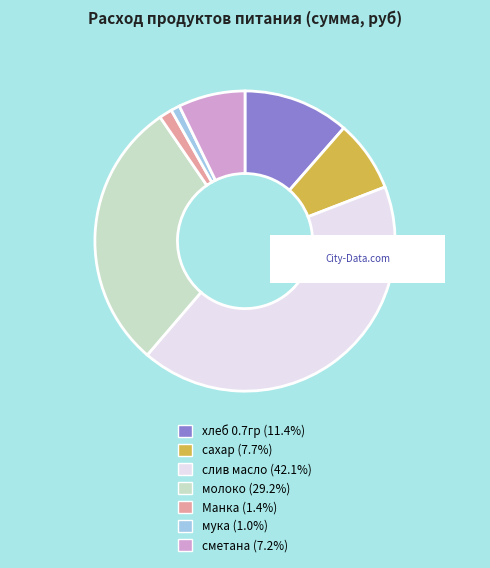

What is the ratio of the value at хлеб 0.7гр to the value at молоко?

0.4